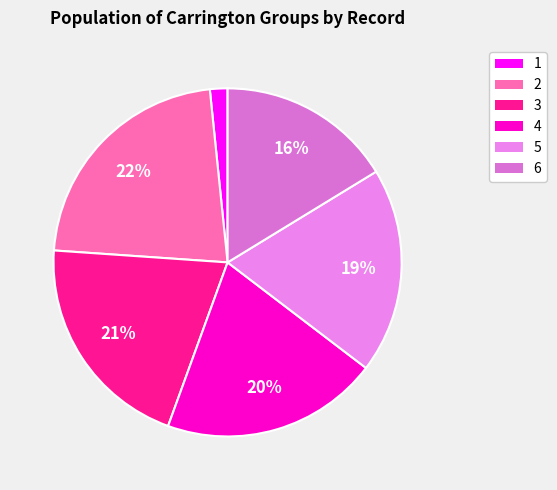

Is there a majority slice in this chart?

No